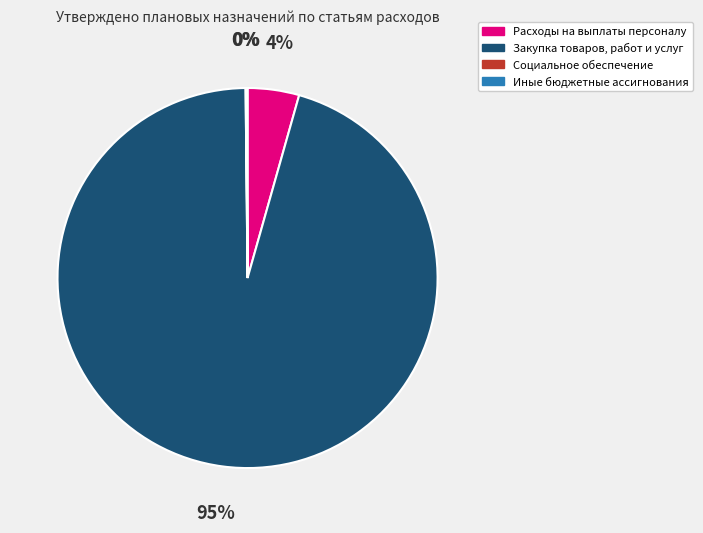

Is the sum of Расходы на выплаты персоналу and Закупка товаров, работ и услуг greater than half?

Yes